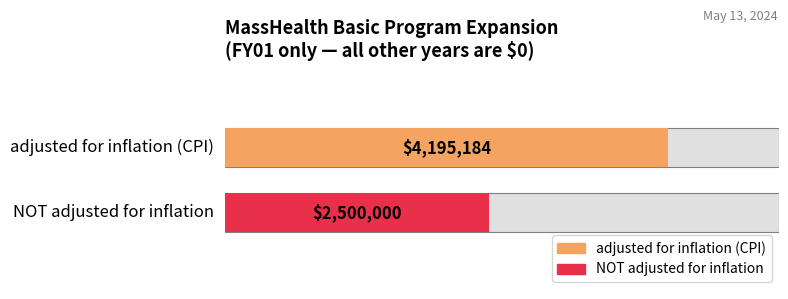

Reading right to left, transcribe all the data shown in this chart.

adjusted for inflation (CPI): FY01=4195184	FY02=0	FY03=0	FY04=0	FY05=0	FY06=0	FY07=0	FY08=0	FY09=0	FY10=0	FY11=0	FY12=0	FY13=0	FY14=0	FY15=0	FY16=0	FY17=0	FY18=0	FY19=0	FY20=0	FY21=0	FY22=0	FY23 GAA=0
NOT adjusted for inflation: FY01=2500000	FY02=0	FY03=0	FY04=0	FY05=0	FY06=0	FY07=0	FY08=0	FY09=0	FY10=0	FY11=0	FY12=0	FY13=0	FY14=0	FY15=0	FY16=0	FY17=0	FY18=0	FY19=0	FY20=0	FY21=0	FY22=0	FY23 GAA=0